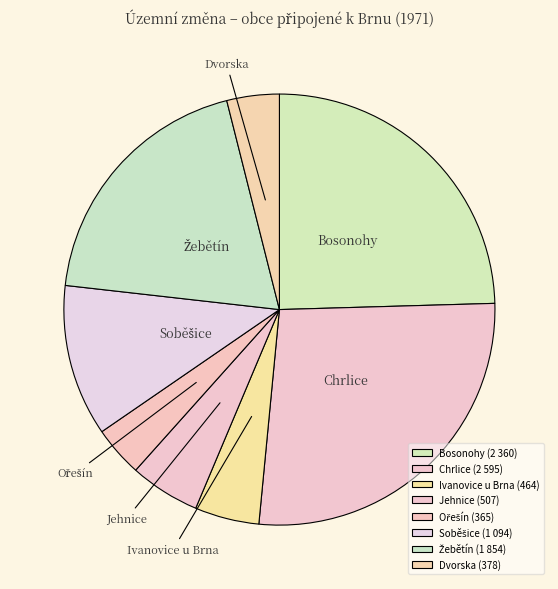

Is there any slice that represents more than half of the pie?

No